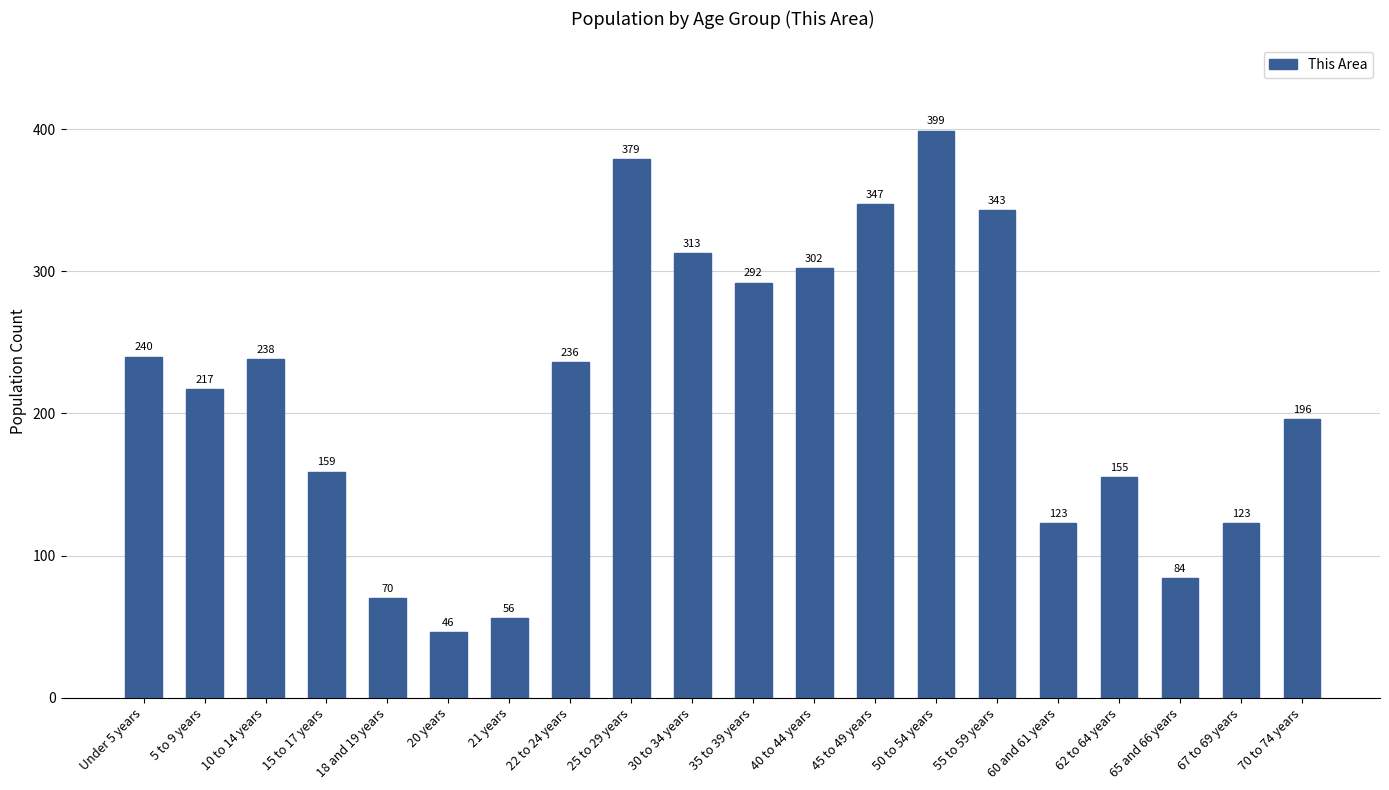

What is the sum of the values at 5 to 9 years and 20 years?

263